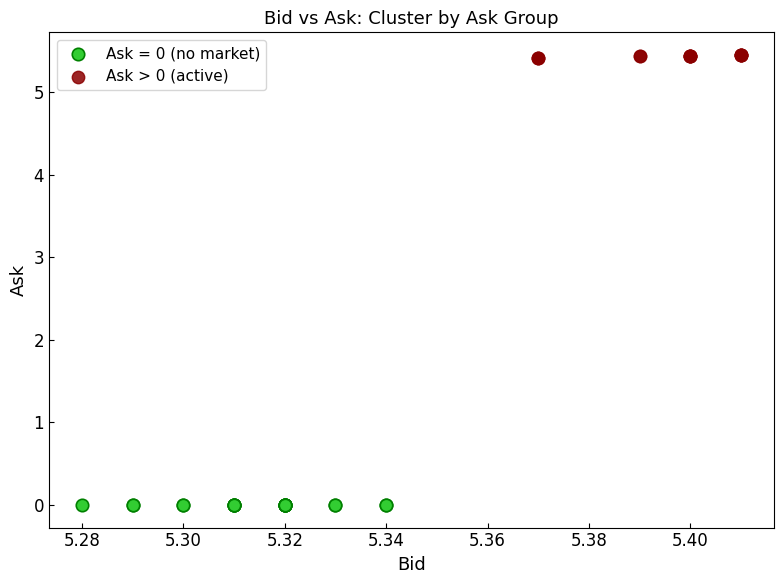

Which series reaches the maximum Y coordinate?

Ask > 0 (active)